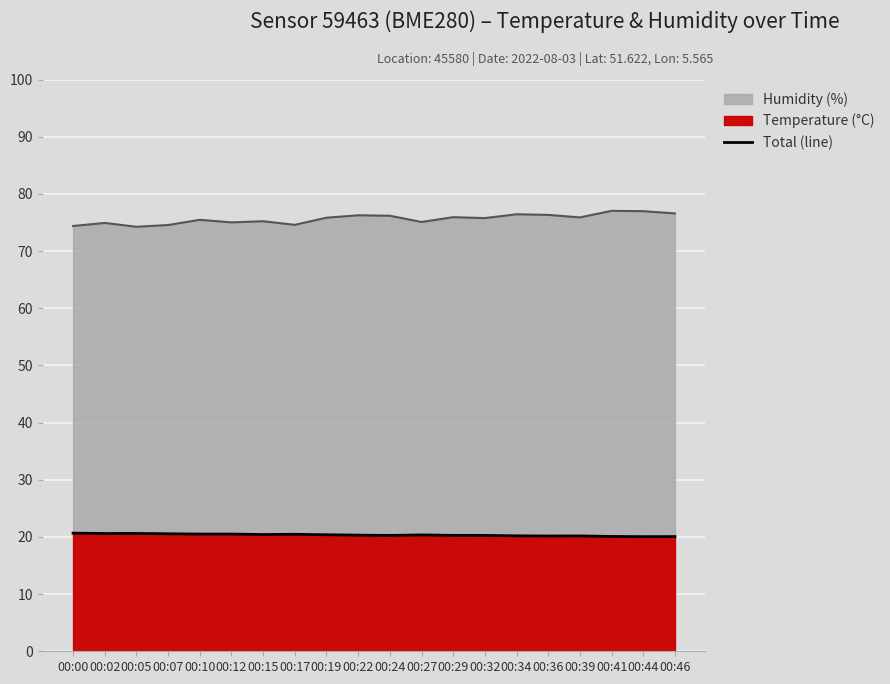

What is the value of the 15th point from the left?

20.2